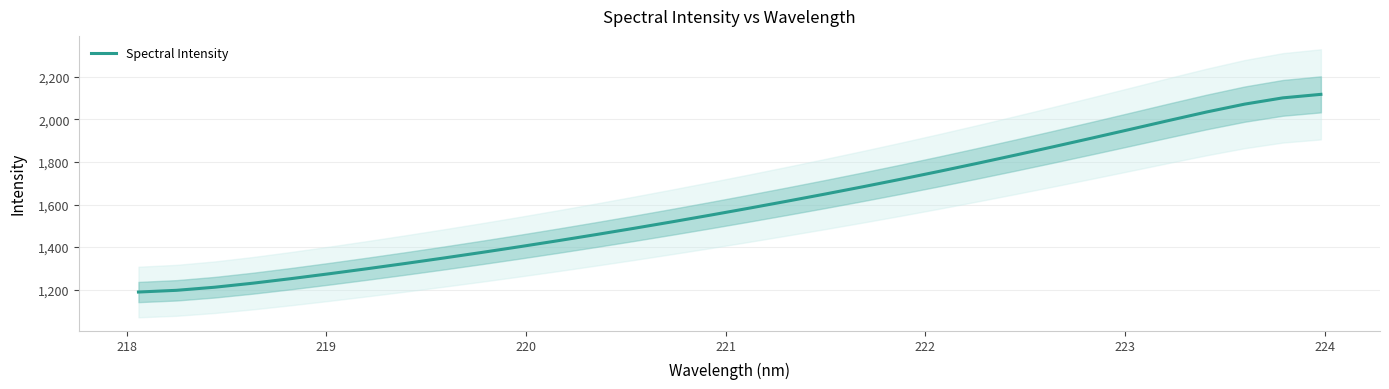

How many values are below 1583?

16